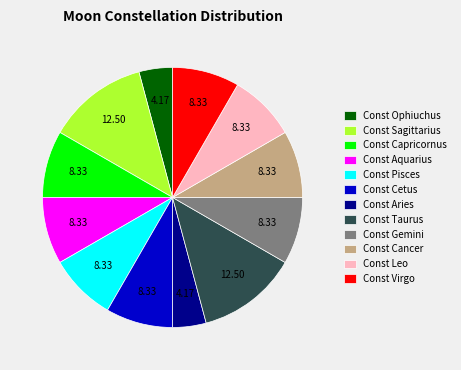

How many segments does this pie chart have?

12